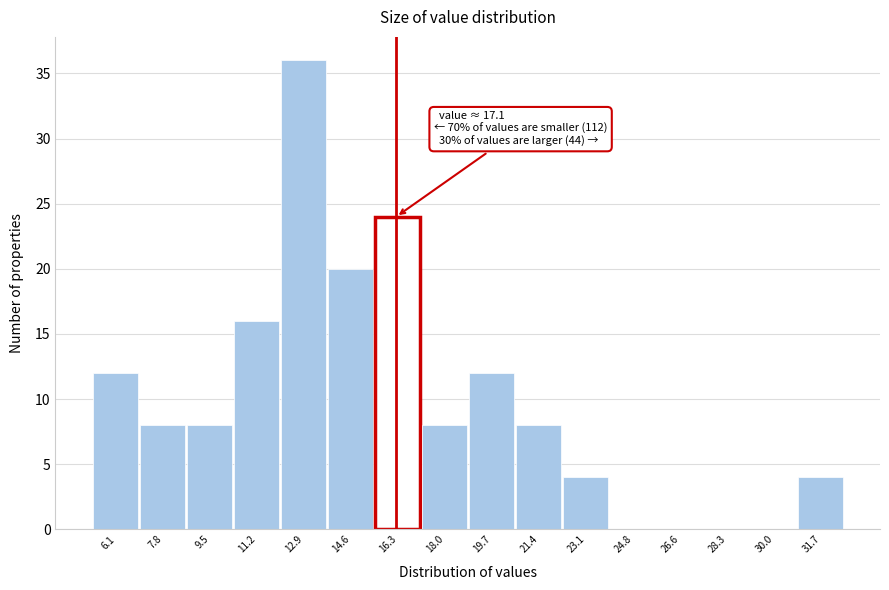

Reading left to right, list all the values displayed in this chart.

6.1=12	7.8=8	9.5=8	11.2=16	12.9=36	14.6=20	16.3=24	18.0=8	19.7=12	21.4=8	23.1=4	24.8=0	26.6=0	28.3=0	30.0=0	31.7=4